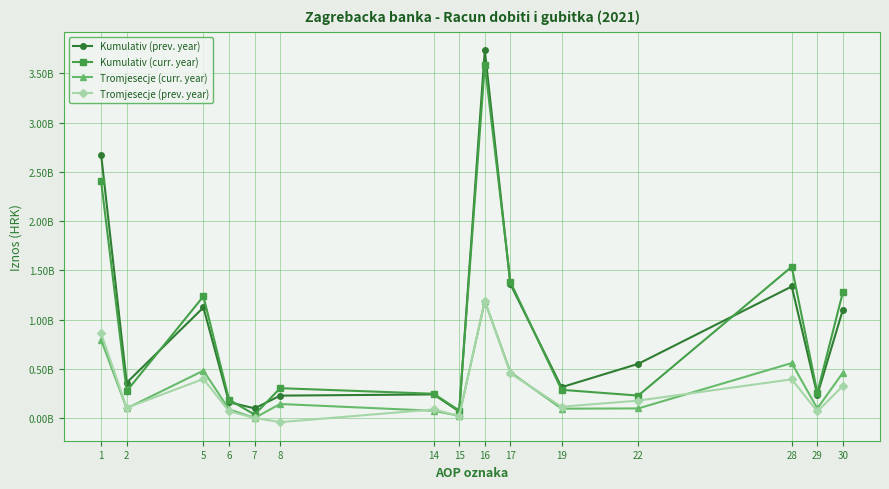

The value of Tromjesecje (curr. year) at 22 is 97257383. True or false?

True